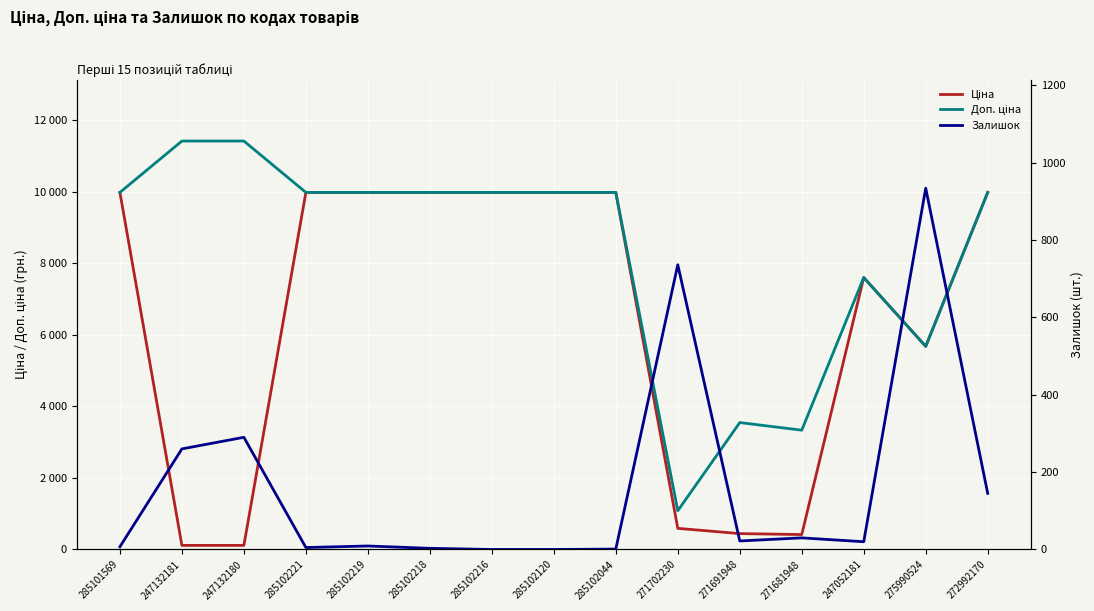

Rank the series by their maximum value, from highest to lowest.

Доп. ціна, Ціна, Залишок